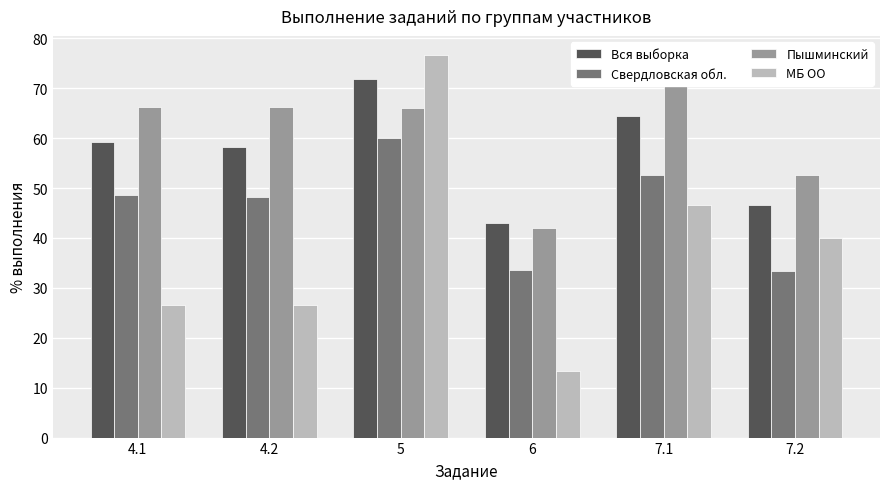

Is the value of Вся выборка at 5 greater than the value of Пышминский at 7.1?

Yes